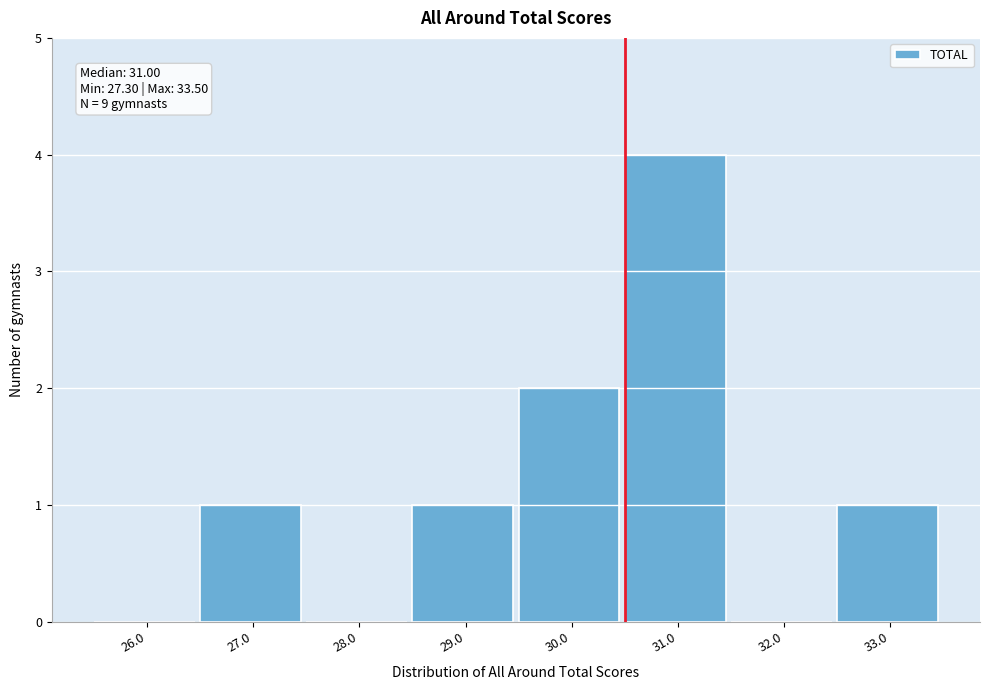

Reading left to right, extract all data points from this chart.

26.0=0	27.0=1	28.0=0	29.0=1	30.0=2	31.0=4	32.0=0	33.0=1